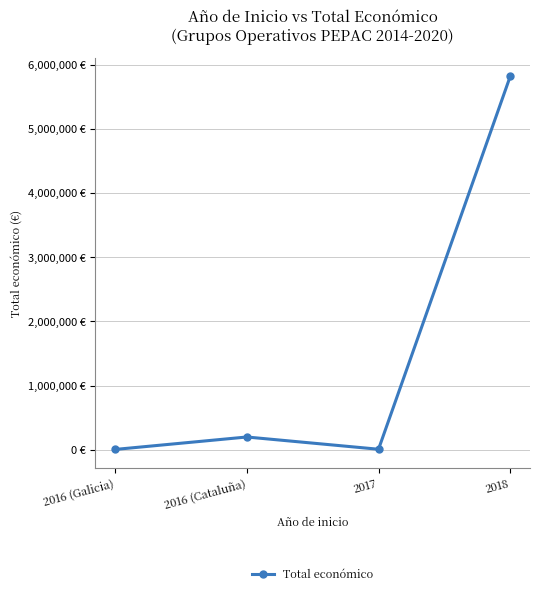

List the labels in order of value, smallest first.

2016 (Galicia), 2017, 2016 (Cataluña), 2018